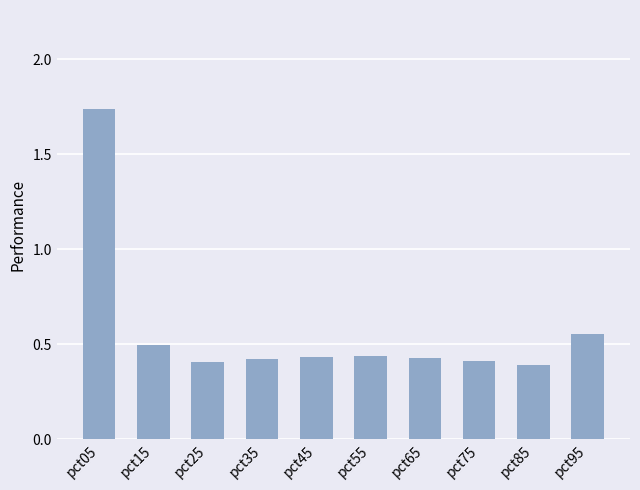

At which category does the chart reach its peak across all series?

pct05